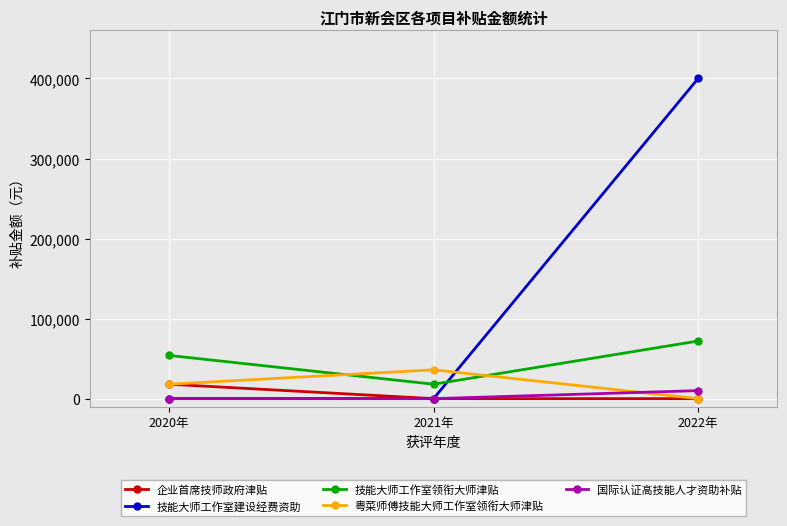

List the labels in order of 粤菜师傅技能大师工作室领衔大师津贴 value, smallest first.

2022年, 2020年, 2021年